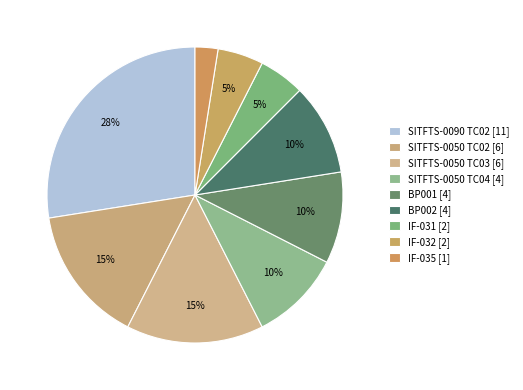

Does IF-031 represent more than half of the total?

No